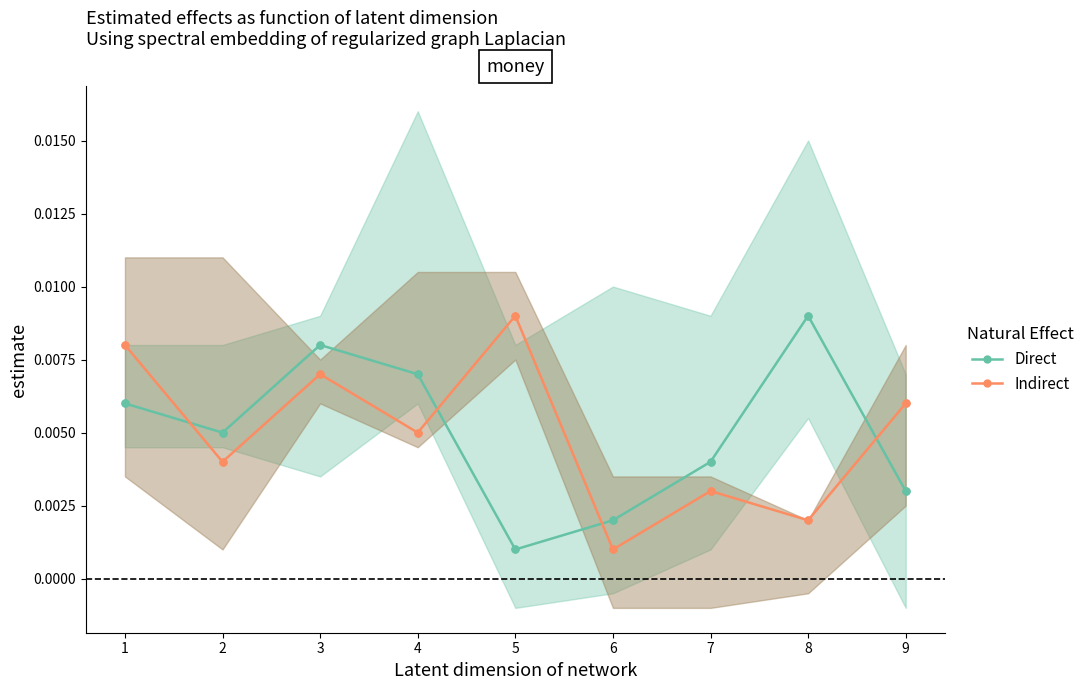

Which series has the largest total across all categories?

Direct